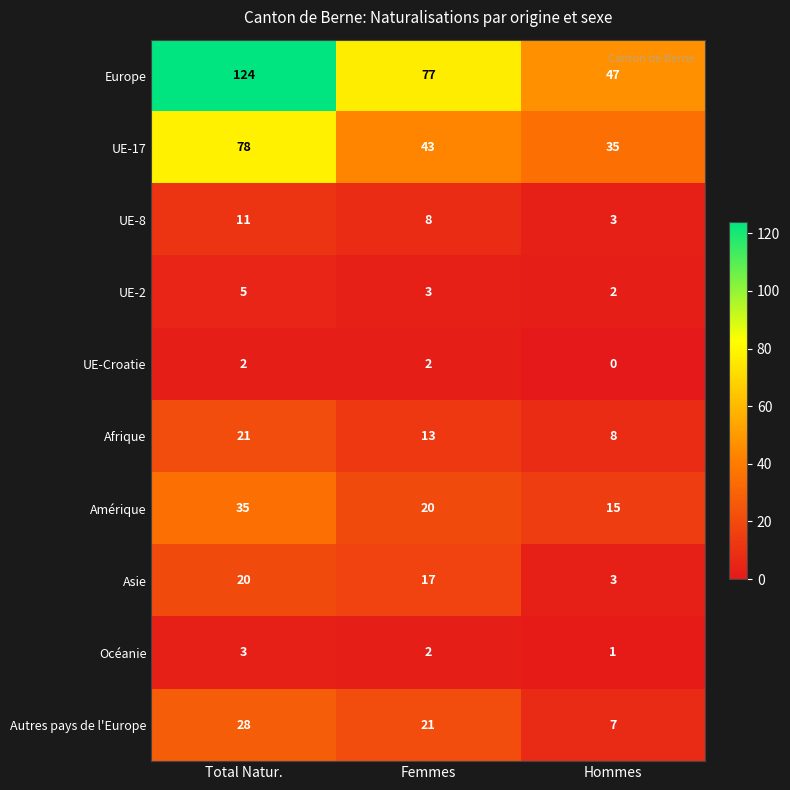

The Asie series shows 2 at Hommes. True or false?

False